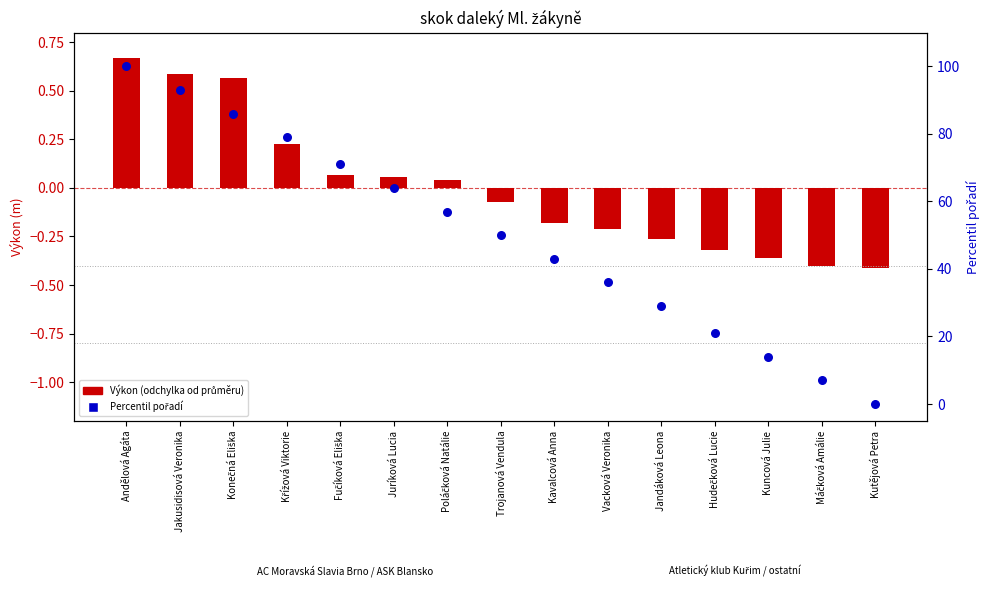

What is the total value across all series at Máčková Amálie?

6.6